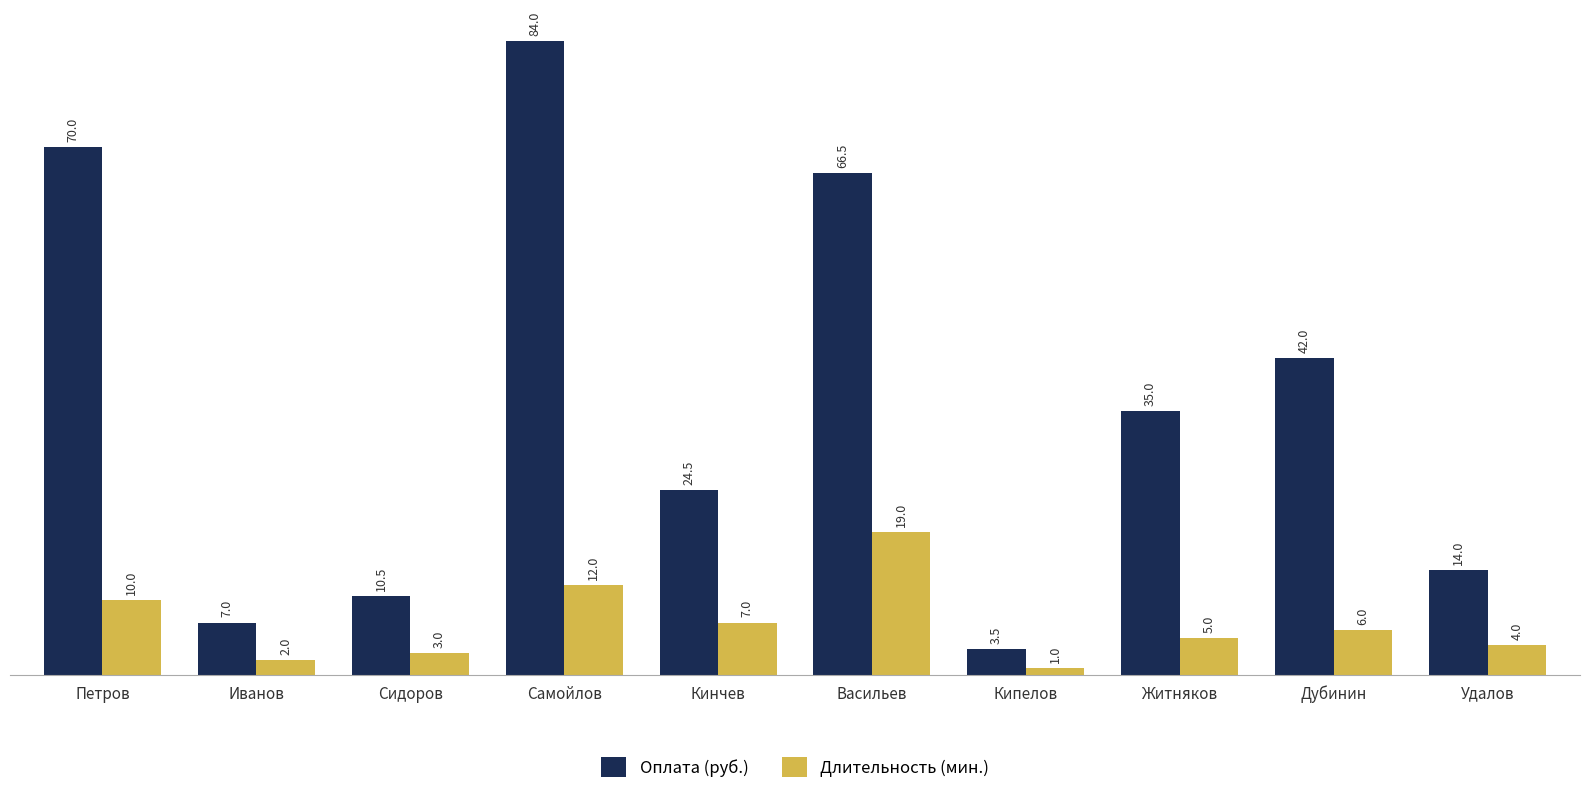

Is it true that Длительность (мин.) equals 4.1 at Самойлов?

False